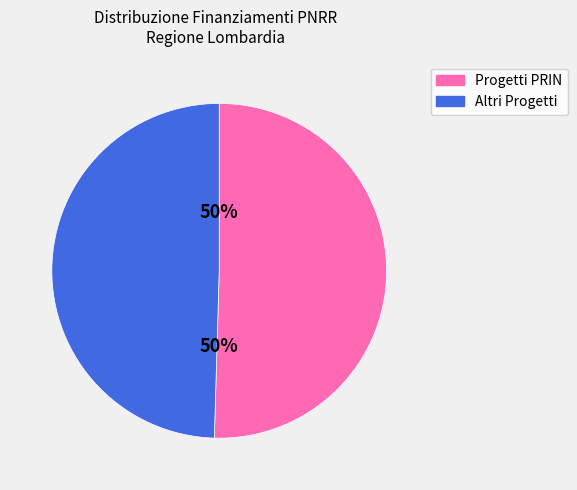

Do Progetti PRIN and Altri Progetti together represent more than half of the pie?

Yes